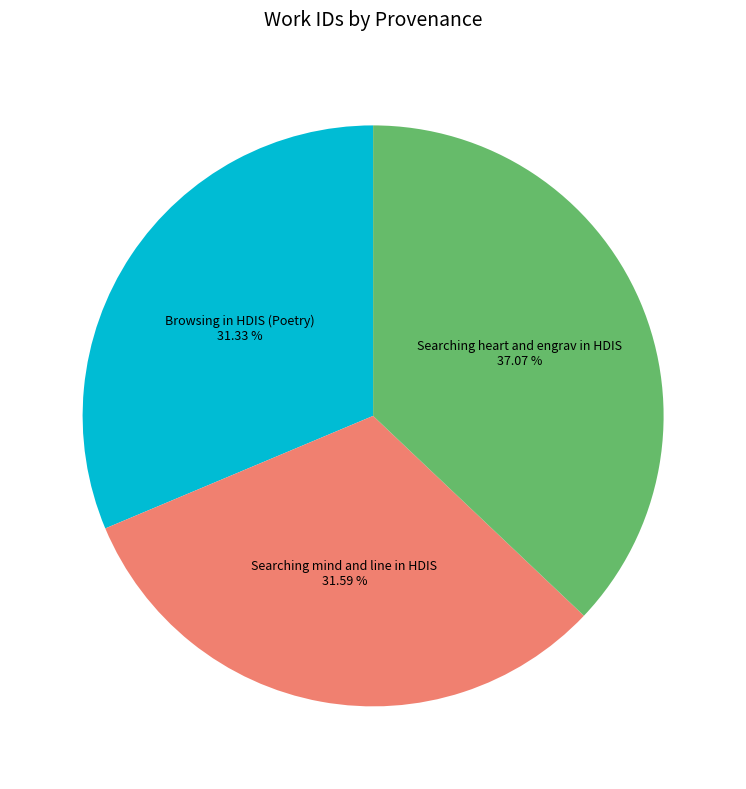

How many segments does this pie chart have?

3